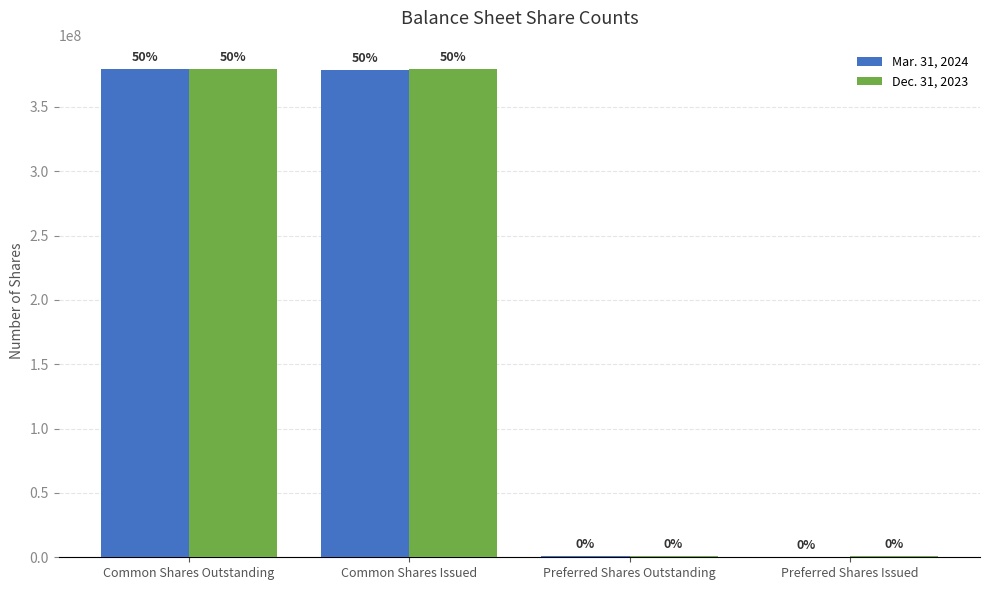

What are all the series names shown in the legend?

Mar. 31, 2024, Dec. 31, 2023